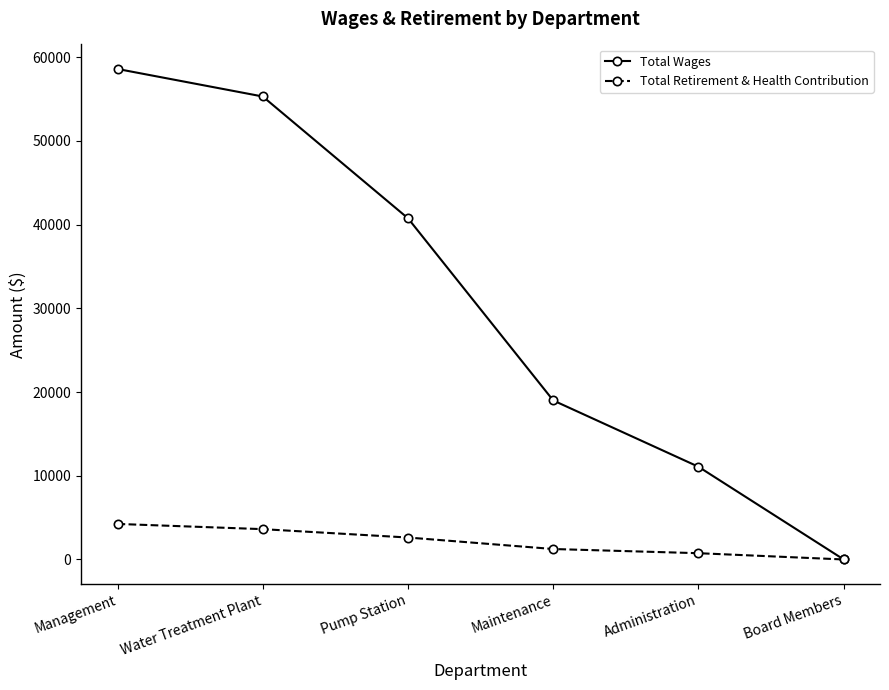

Reading right to left, list all the values displayed in this chart.

Total Wages: 0	11078	19000	40766	55317	58606
Total Retirement & Health Contribution: 0	749	1249	2622	3622	4246